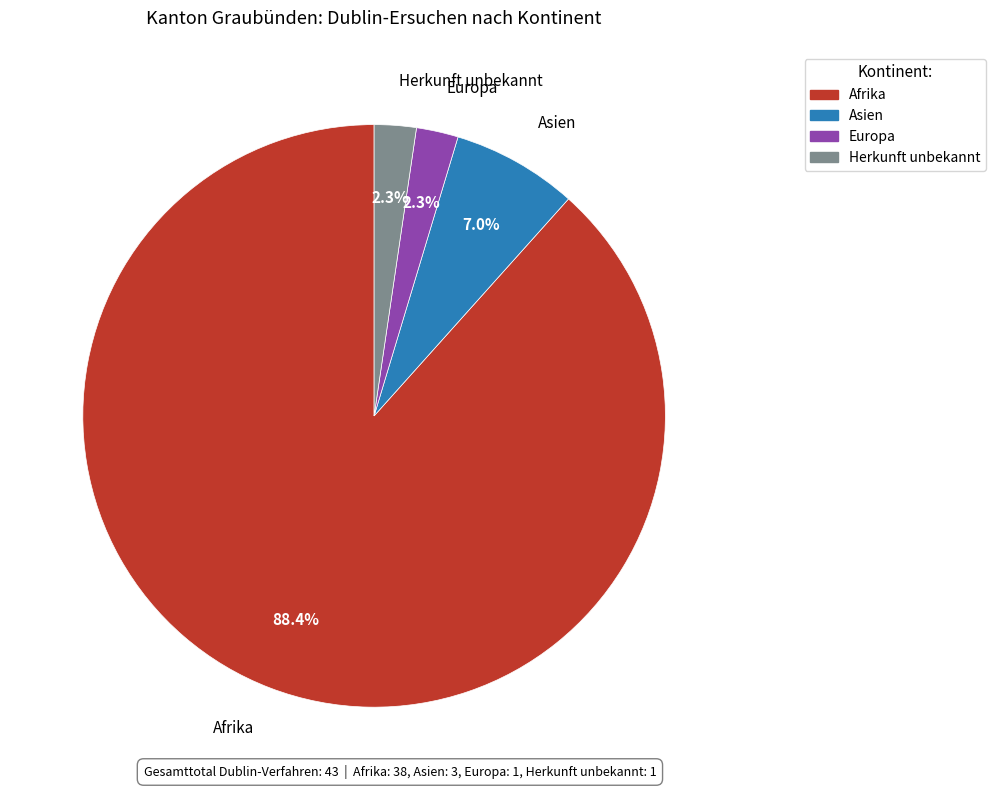

What is the ratio of the value at Europa to the value at Herkunft unbekannt?

1.0